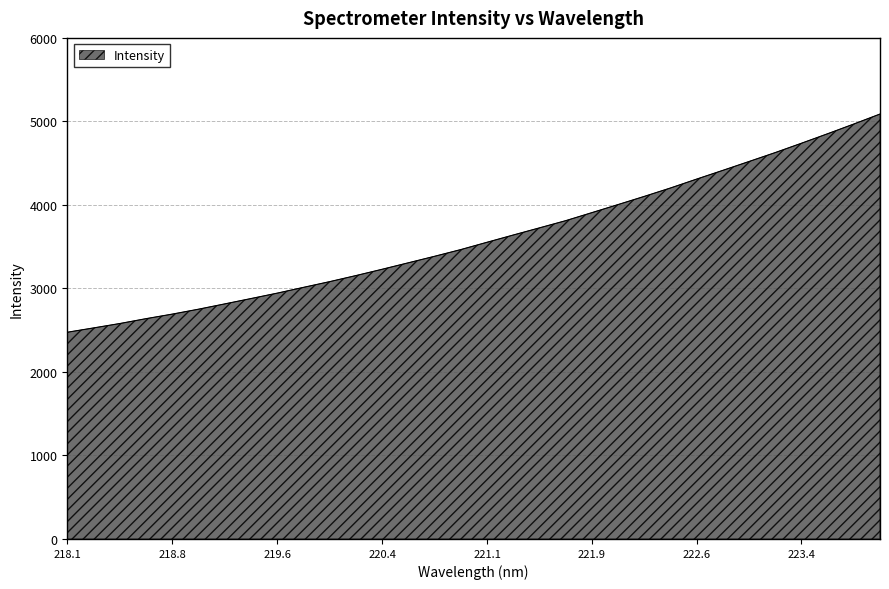

What is the maximum value shown in the chart?

5088.2